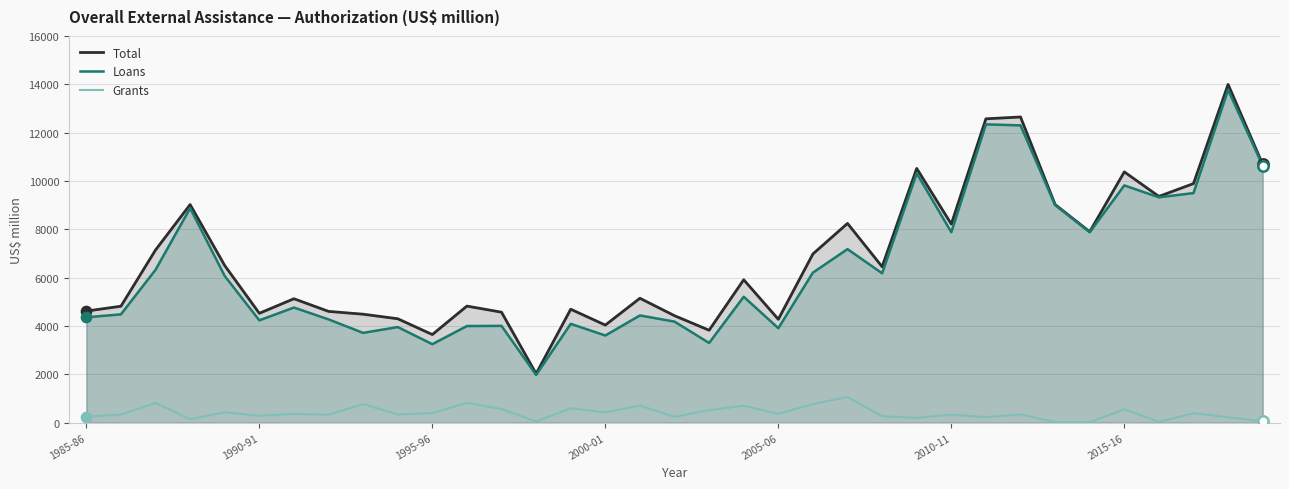

Which series has the largest total across all categories?

Total